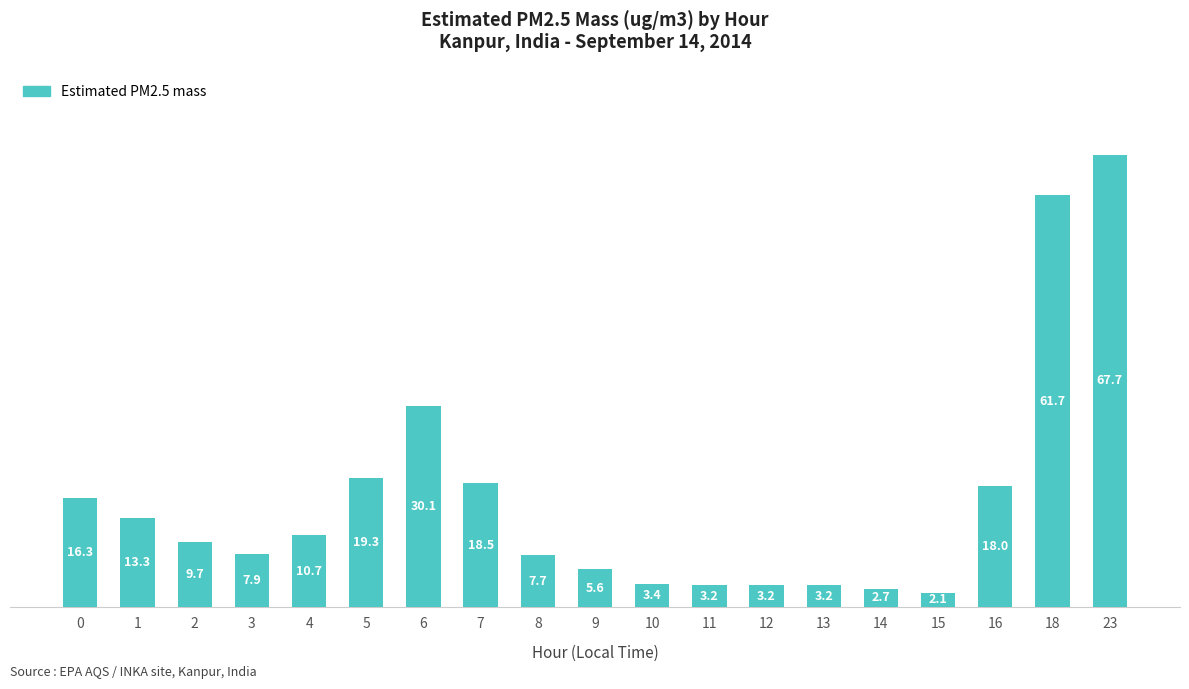

What is the difference between the second highest and minimum values?

59.6